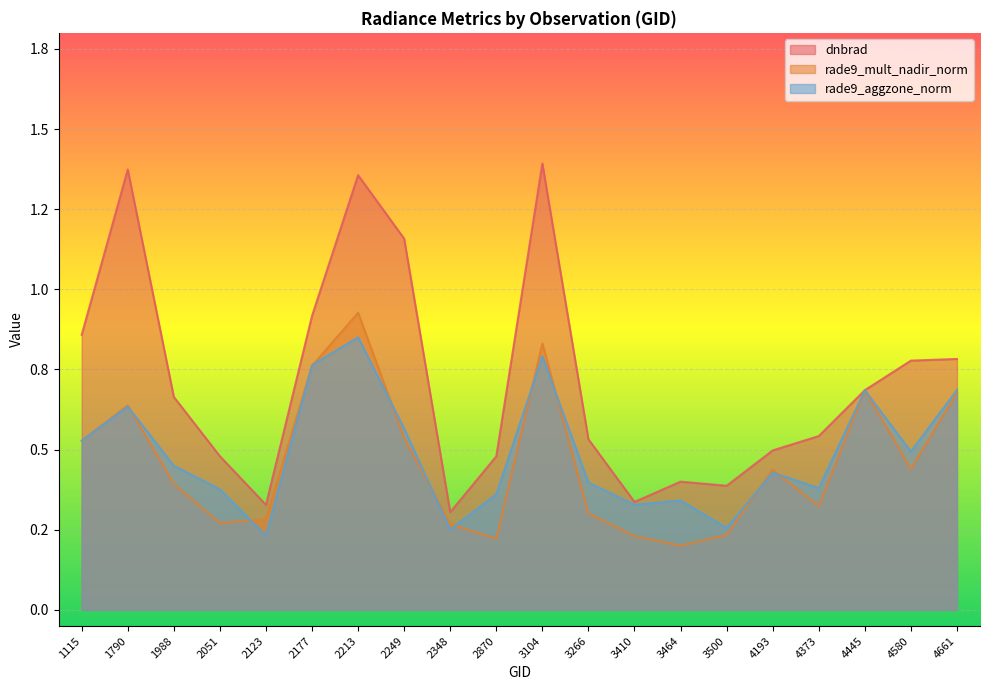

At which label is rade9_mult_nadir_norm closest to 0?

3464